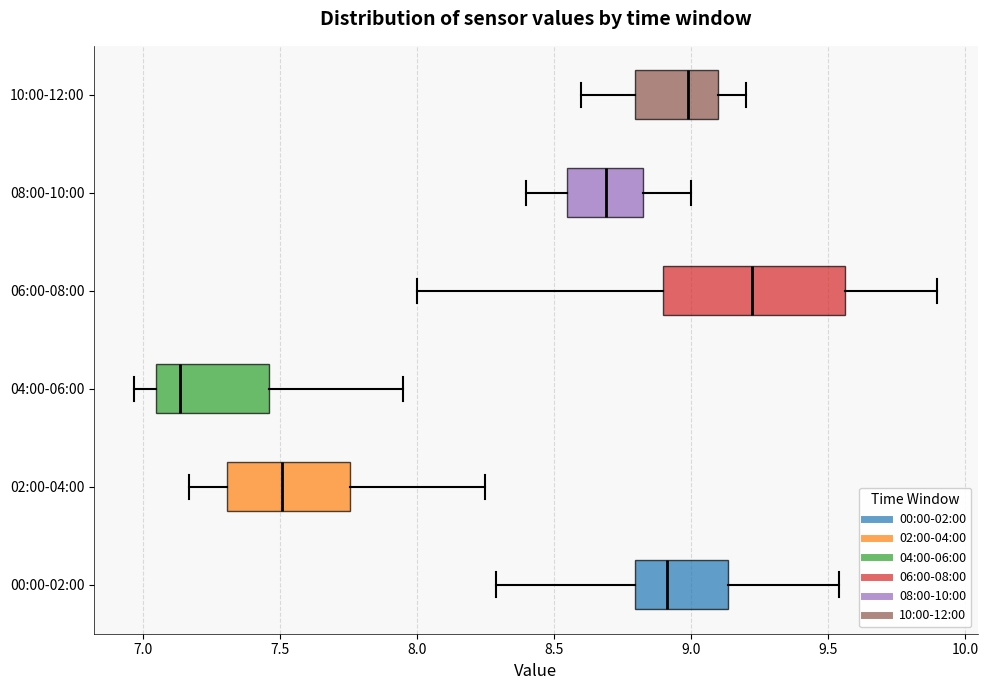

Reading bottom to top, read every box against the x-axis: the position of its median line, the range the box covers, and the ends of its whiskers. The values are not printed on the chart, so give them approximately, as read against the axis.

00:00-02:00: median 8.90, box 8.80 to 9.15, whiskers 8.30 to 9.55
02:00-04:00: median 7.50, box 7.30 to 7.75, whiskers 7.15 to 8.25
04:00-06:00: median 7.15, box 7.05 to 7.45, whiskers 6.95 to 7.95
06:00-08:00: median 9.25, box 8.90 to 9.55, whiskers 8.00 to 9.90
08:00-10:00: median 8.70, box 8.55 to 8.85, whiskers 8.40 to 9.00
10:00-12:00: median 9.00, box 8.80 to 9.10, whiskers 8.60 to 9.20